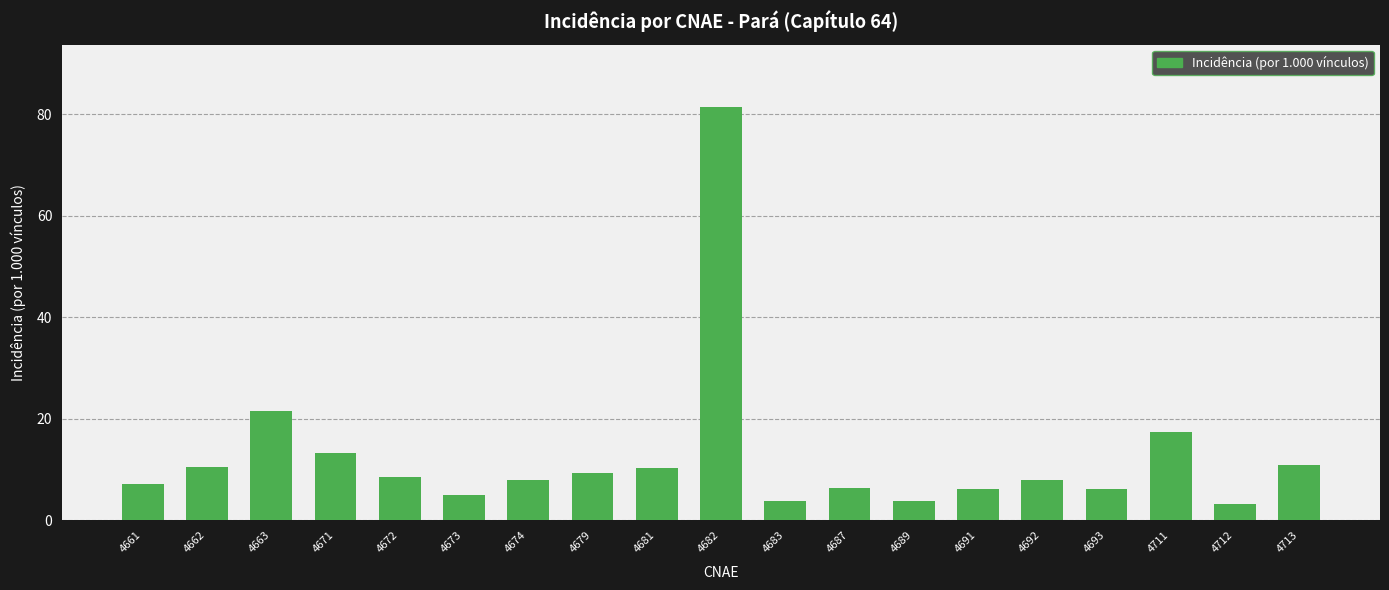

What is the sum of all values?

240.9